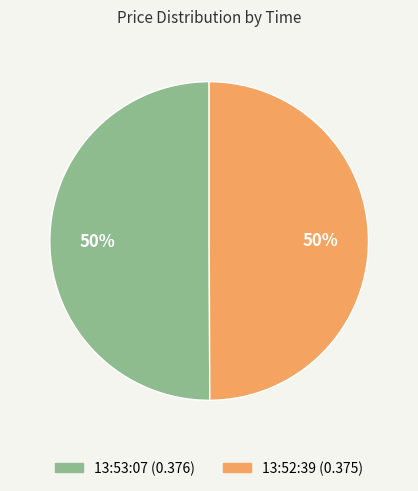

To the nearest percent, what is the combined percentage of 13:52:39 and 13:53:07?

100%